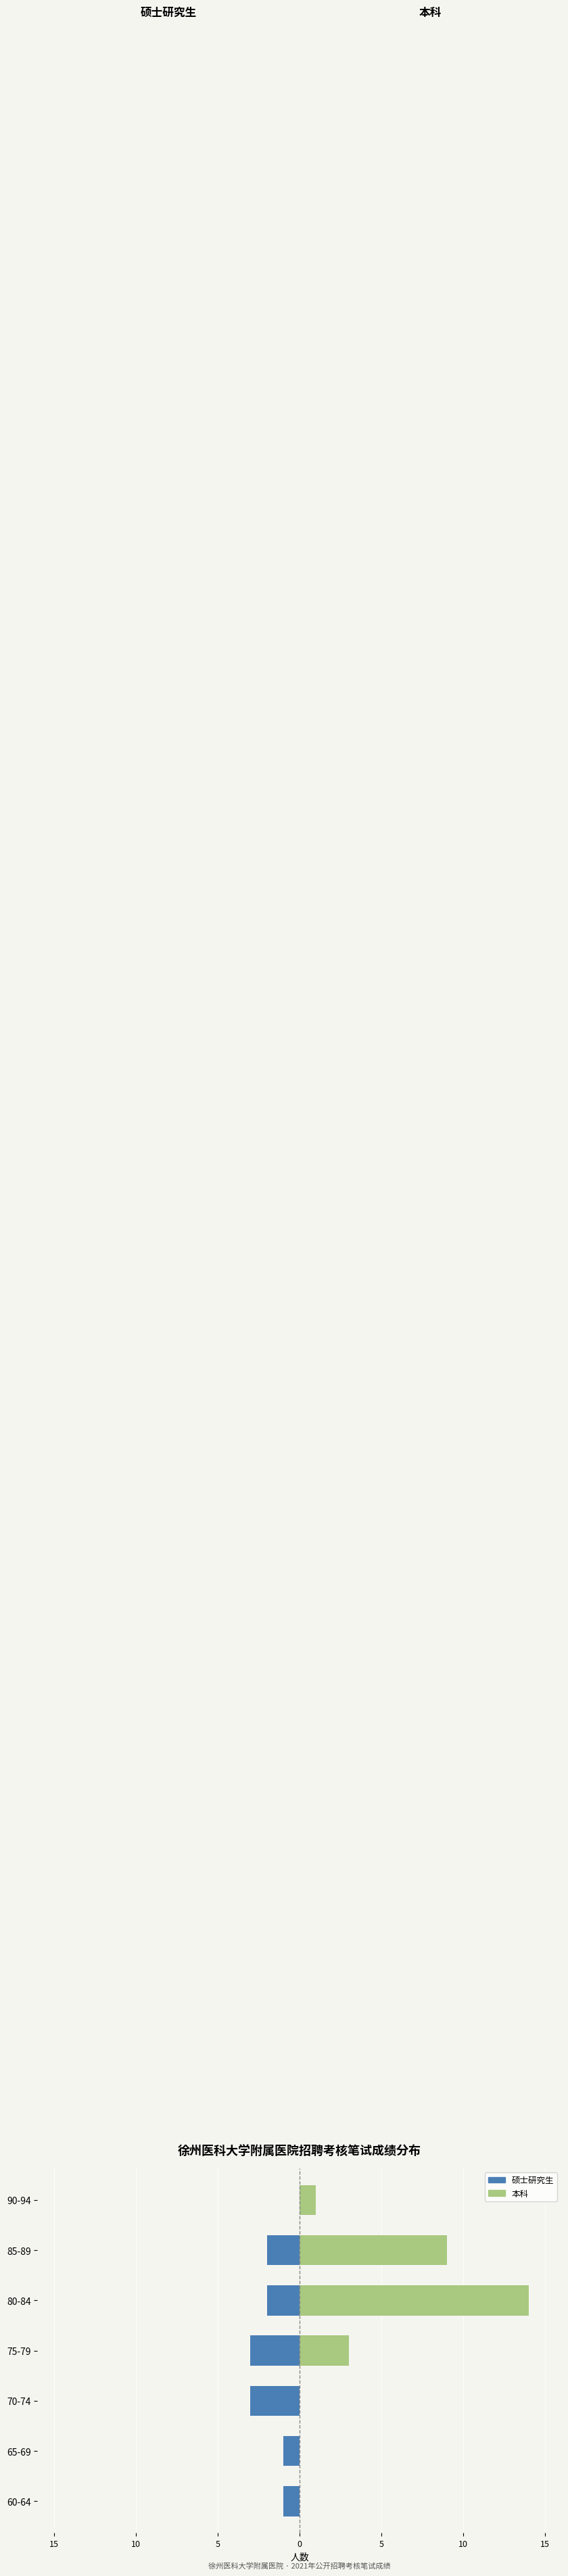

How many values in the 本科 series exceed 1?

3